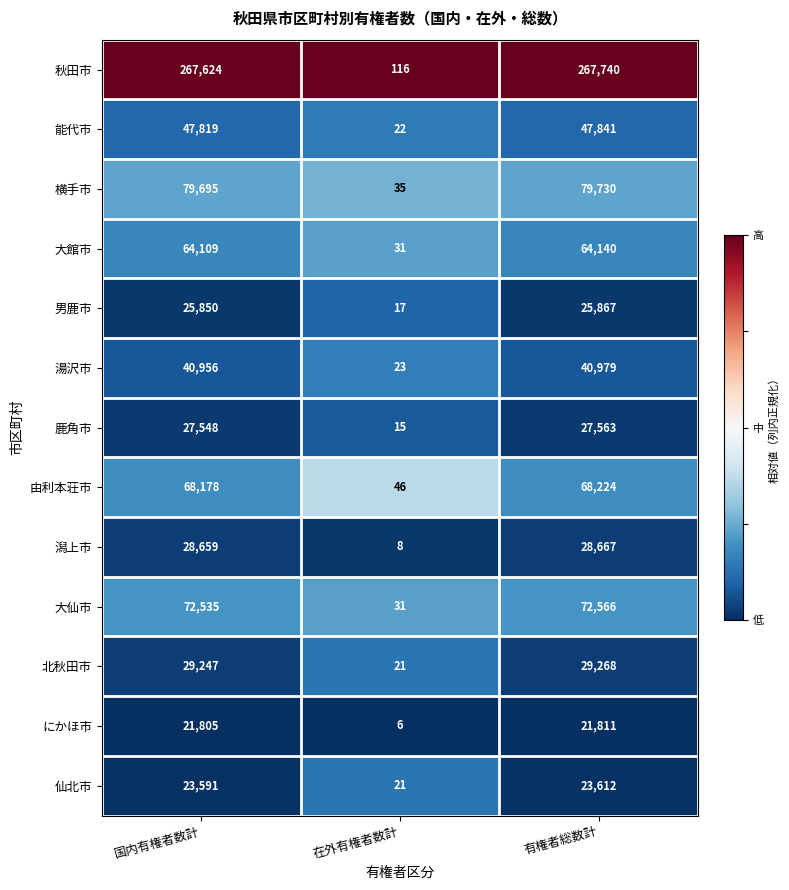

What is the greatest value displayed?

267740